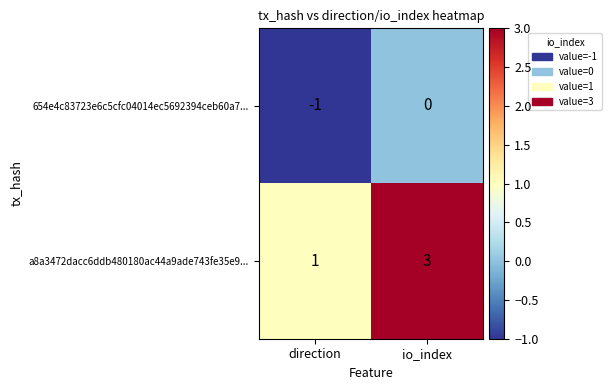

How many distinct data groups are displayed?

2